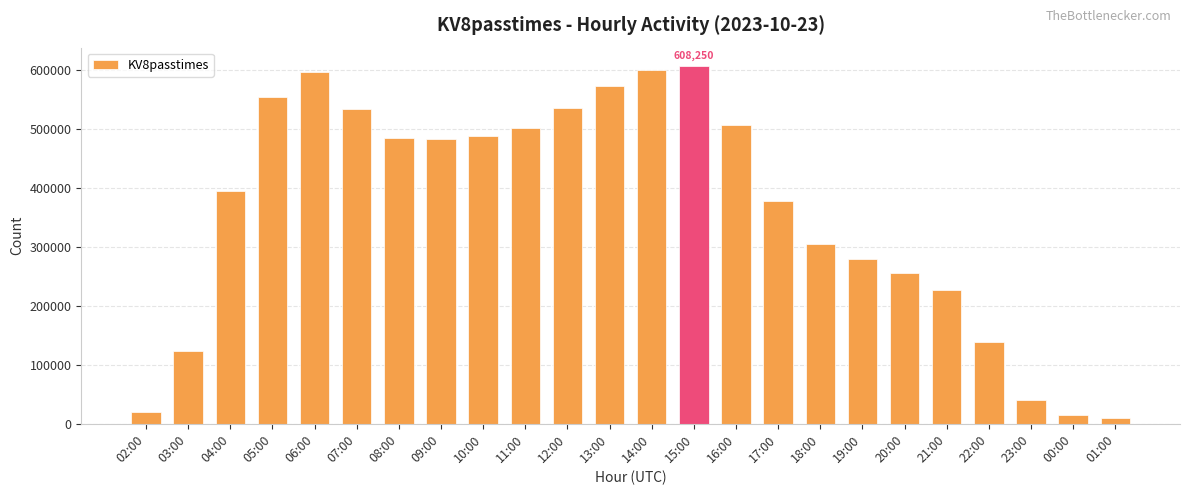

Which category has the highest value across all series?

15:00